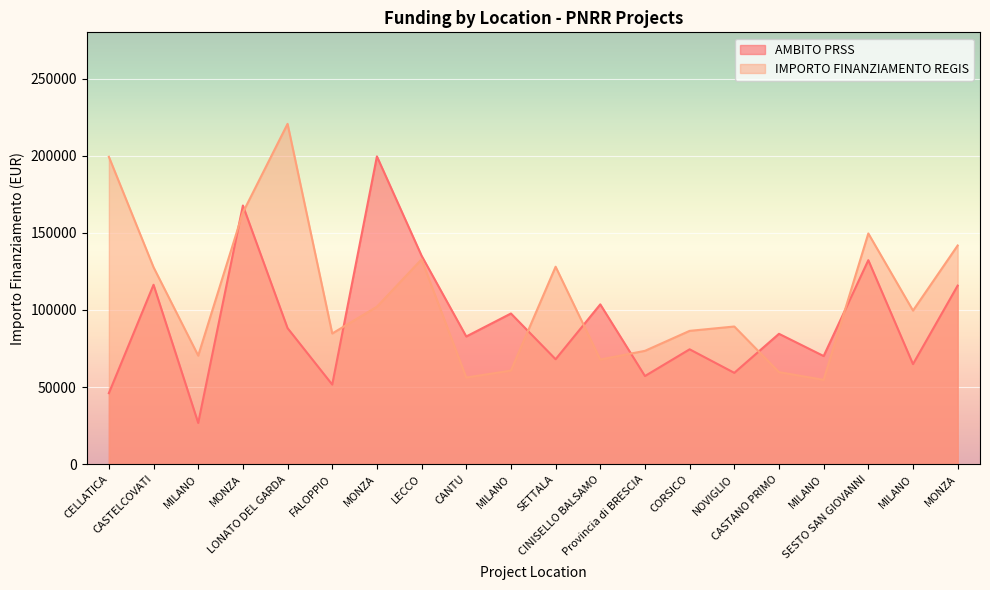

What are all the series names shown in the legend?

AMBITO PRSS, IMPORTO FINANZIAMENTO REGIS